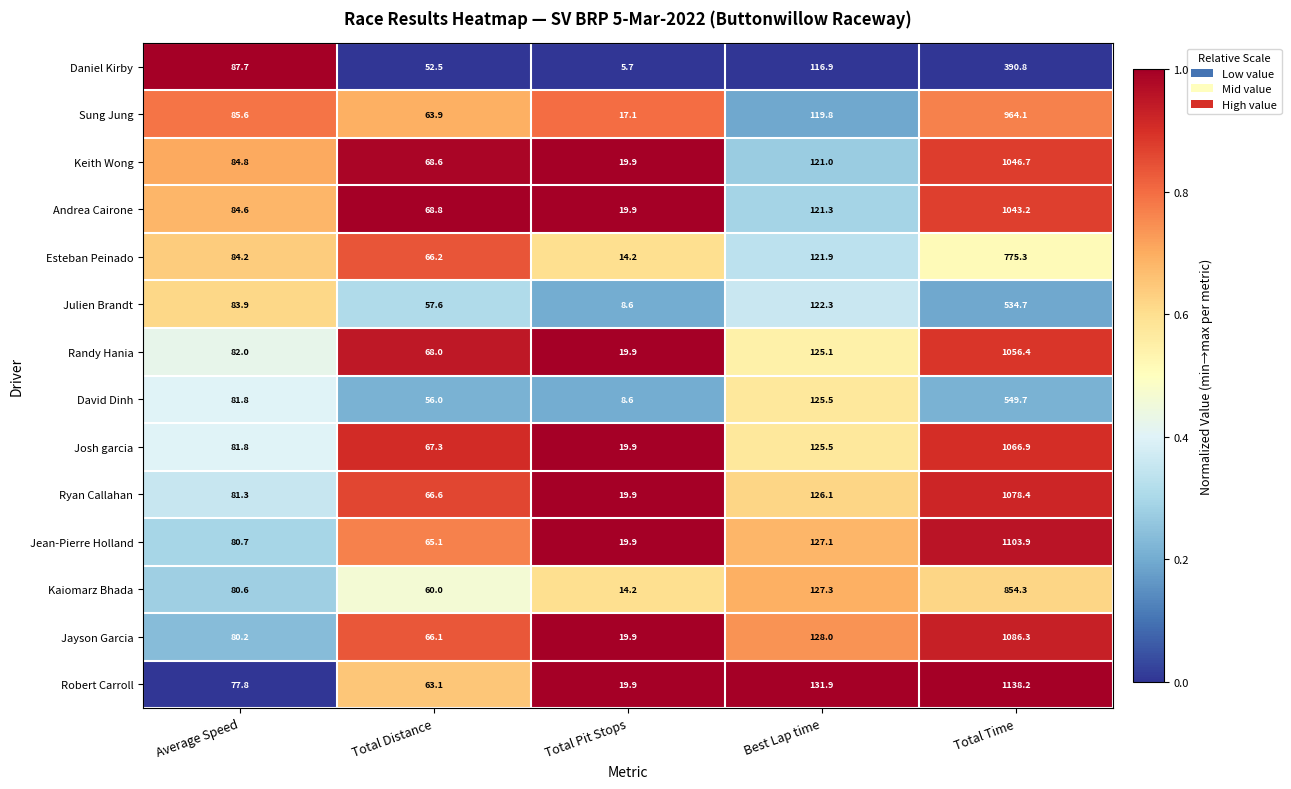

Which category has the lowest value across all series?

Total Pit Stops